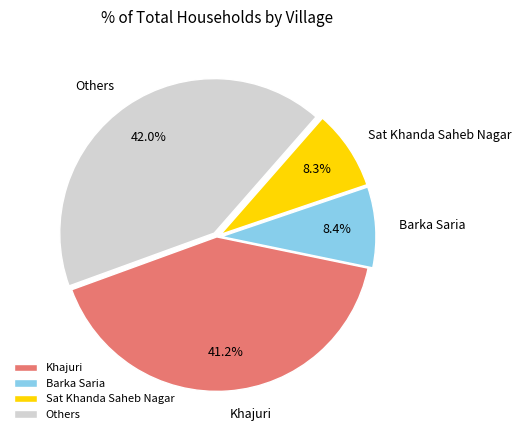

Is there any slice that represents more than half of the pie?

No